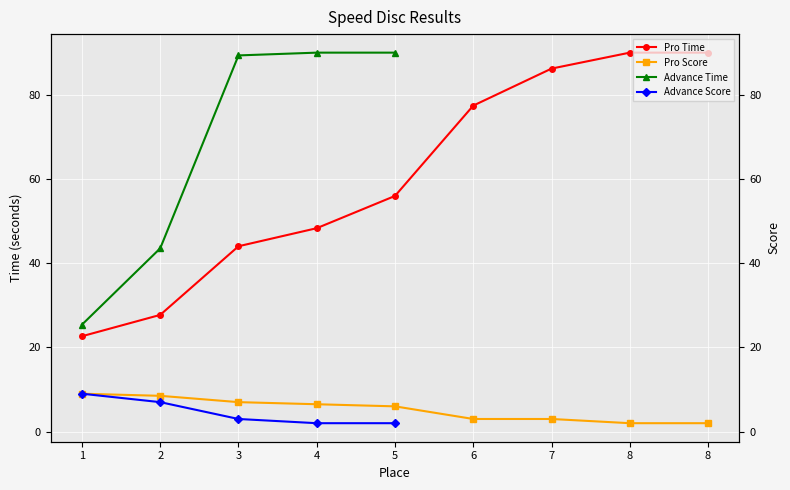

What is the value of the Pro Score point at the 6th from the left?

3.0